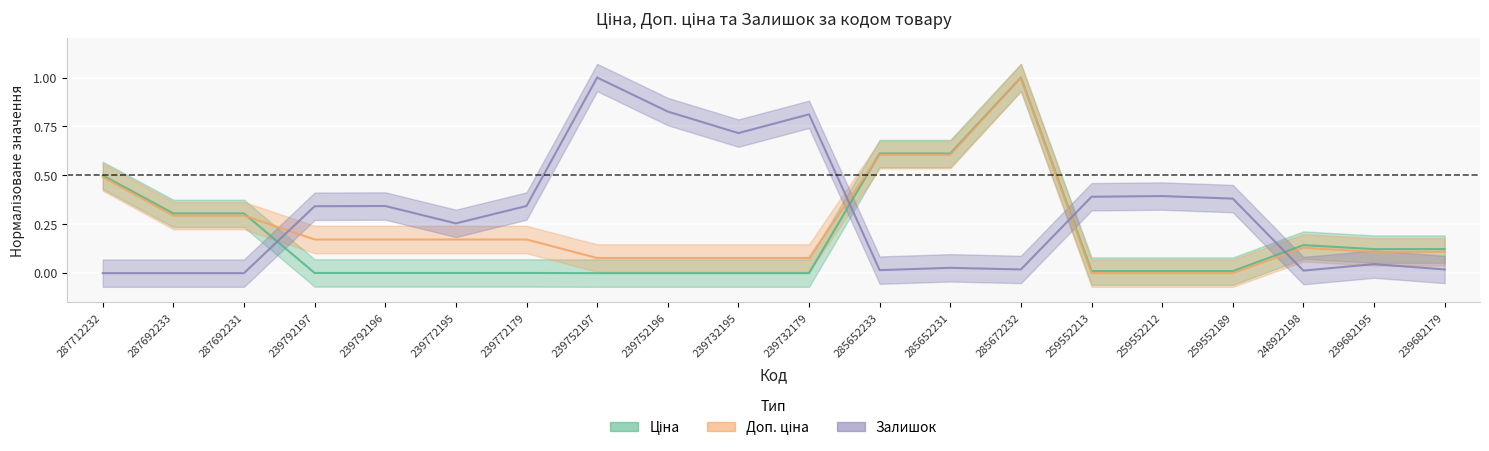

How many interior local valleys does the Залишок series have?

5